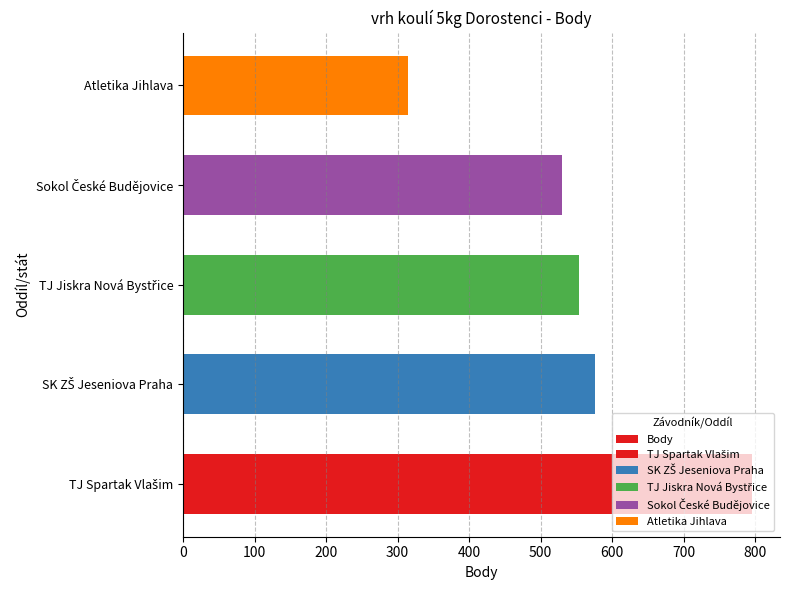

How many bars are there in total?

5